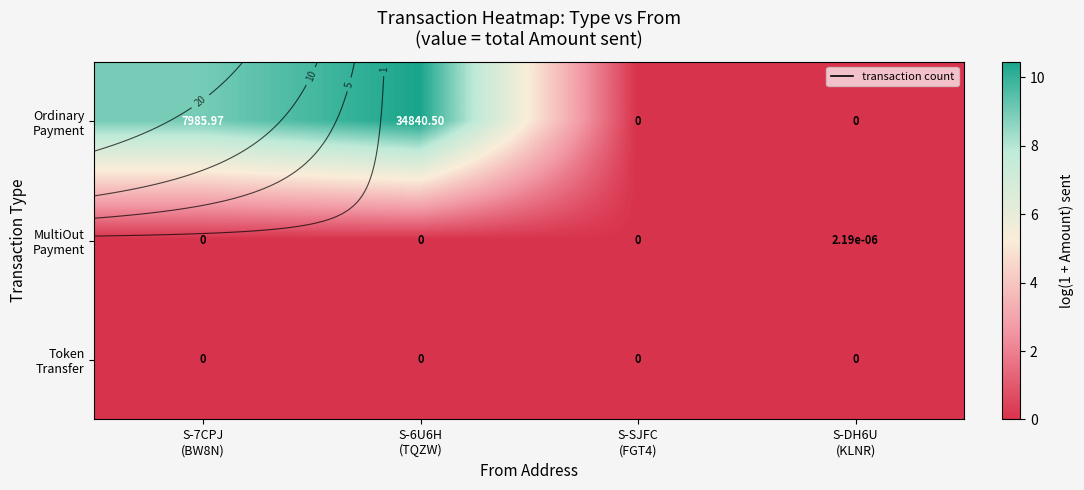

The MultiOut Payment series shows 0.0 at S-6U6H (TQZW). True or false?

True